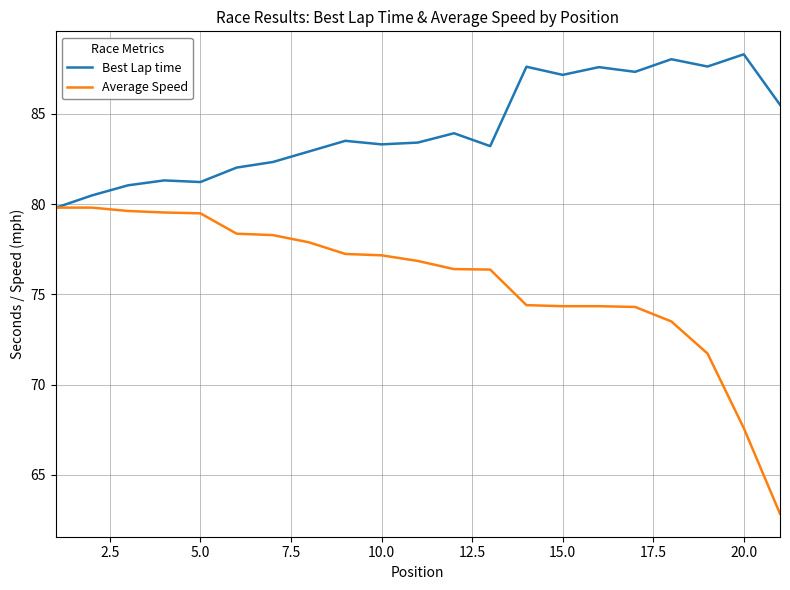

Which series has the widest spread of values?

Average Speed